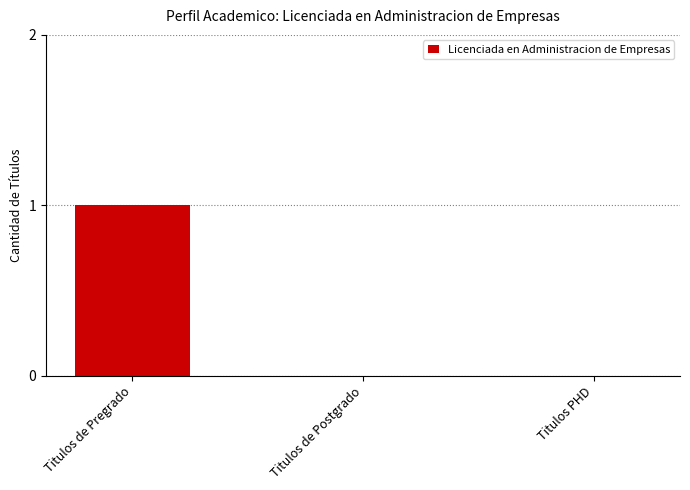

Which category has the highest value across all series?

Titulos de Pregrado